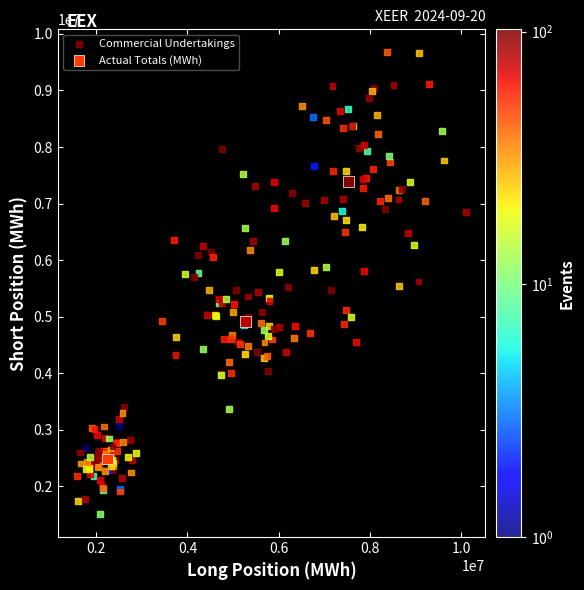

Which series reaches the minimum Y coordinate?

Commercial Undertakings